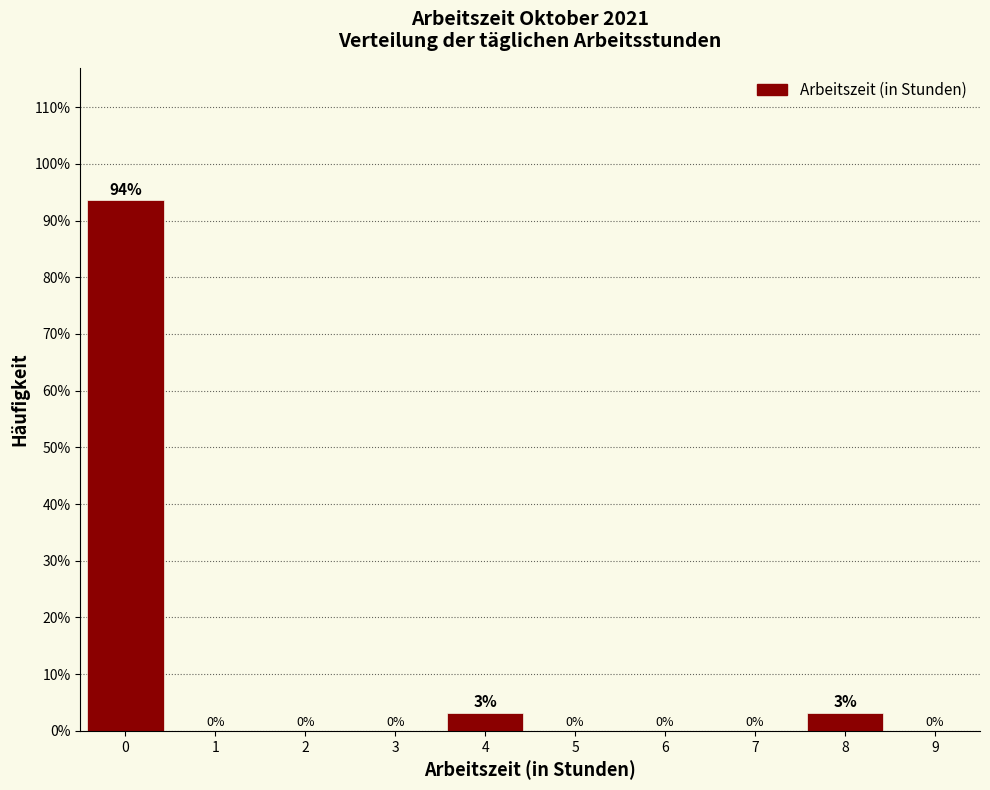

Over which range of the x-axis is the bar tallest?

-0.5 to 0.5